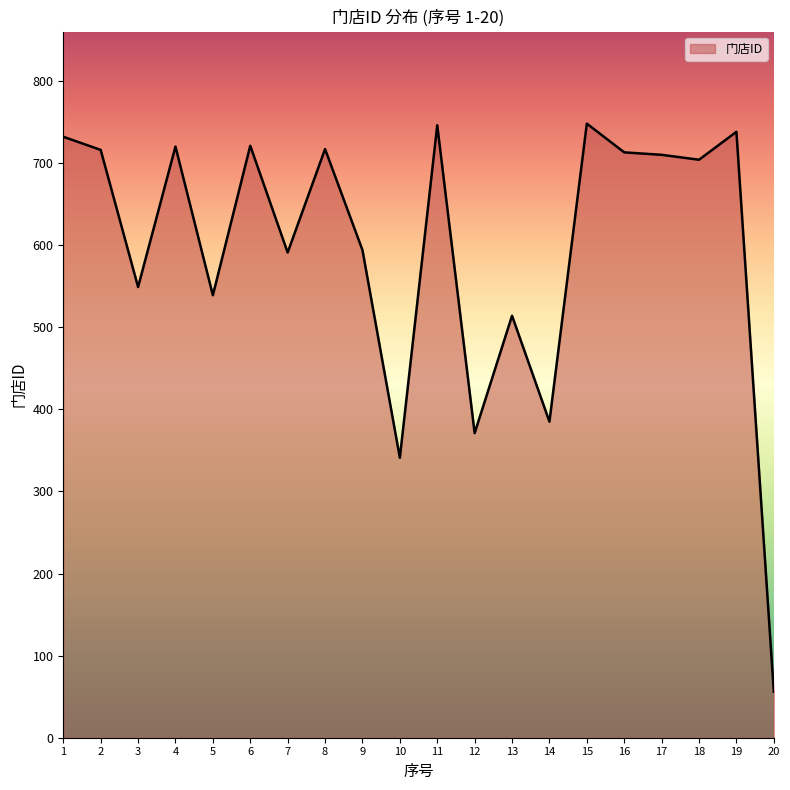

What is the difference between the maximum and minimum values?

692